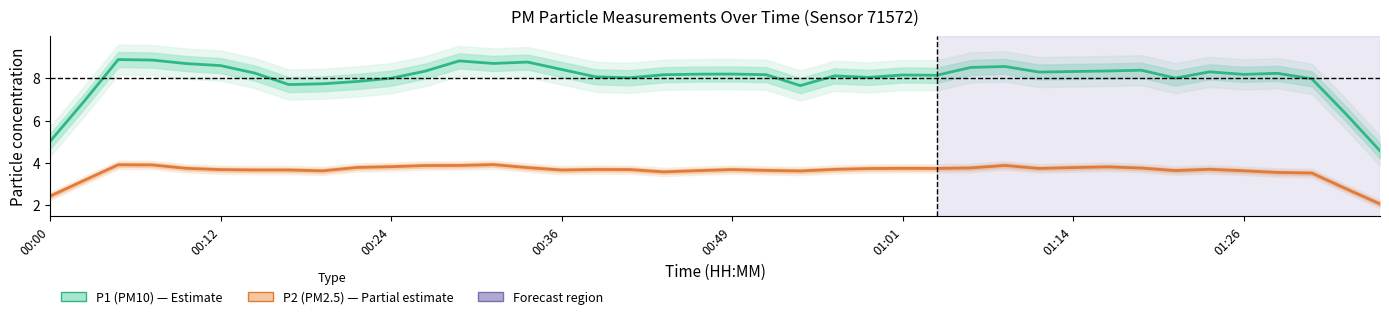

Which series has the largest range (max minus min)?

P1 (PM10)